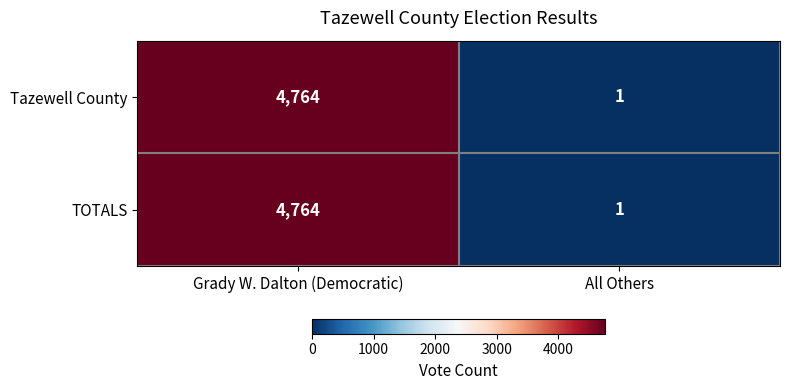

How many distinct data groups are displayed?

2